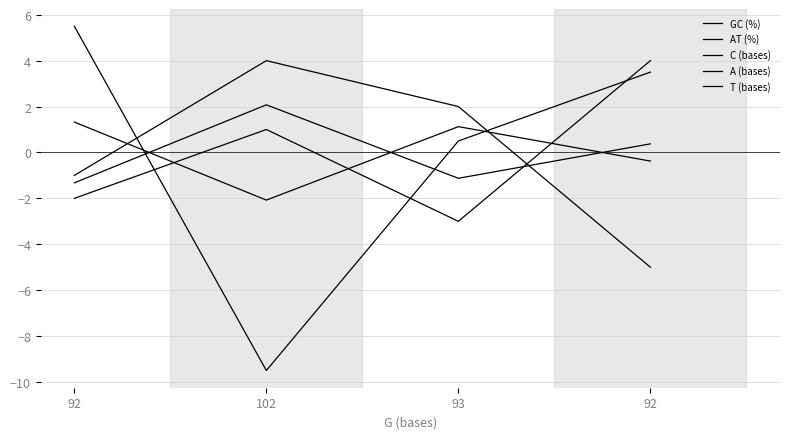

Is the value of AT (%) at 102 greater than the value of A (bases) at 92?

No